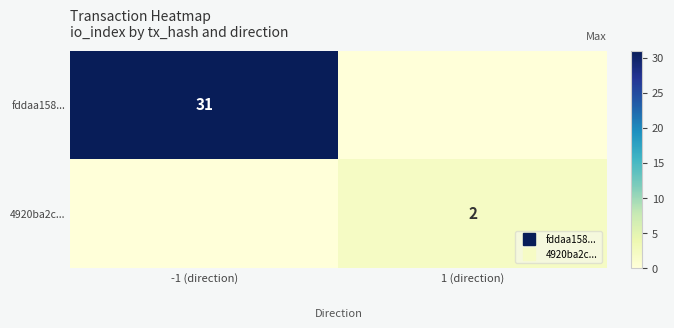

True or false: 4920ba2c... has a value of 2 at 1 (direction).

True